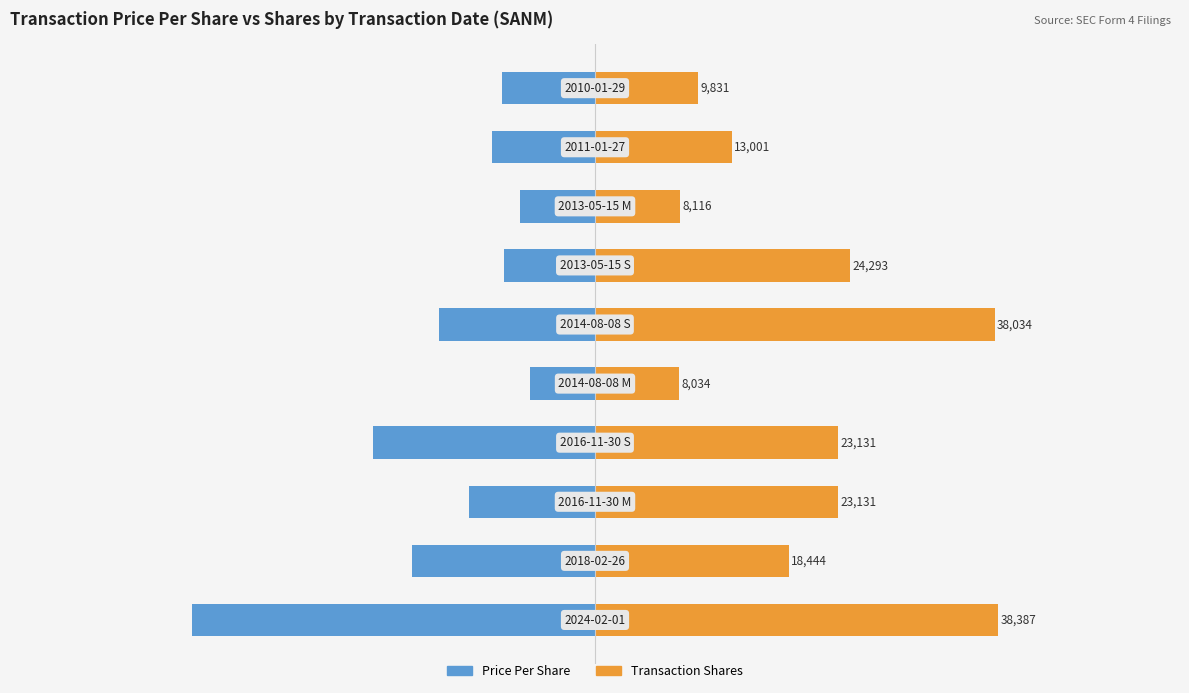

What is the difference between the highest and lowest values at 0?

121.0